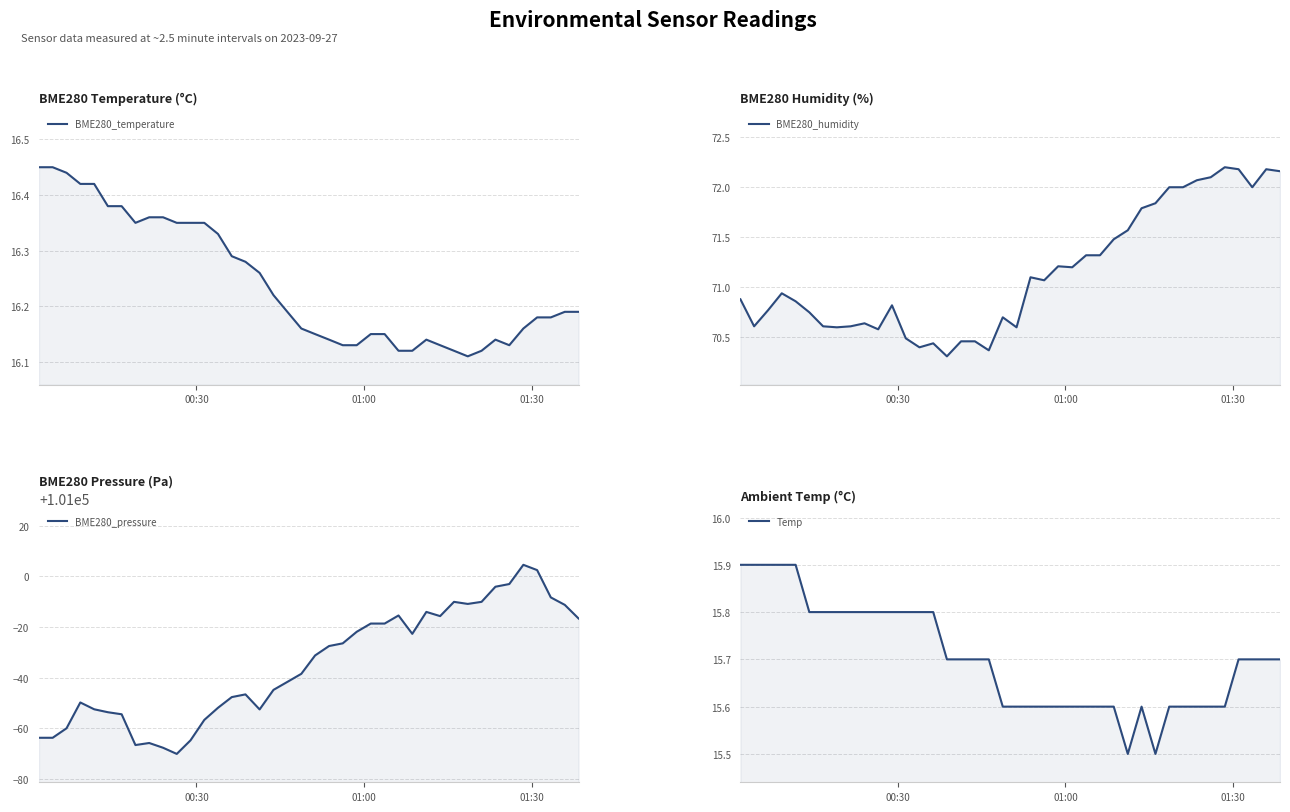

Is the value of BME280_humidity at 10 greater than the value of BME280_pressure at 6?

No